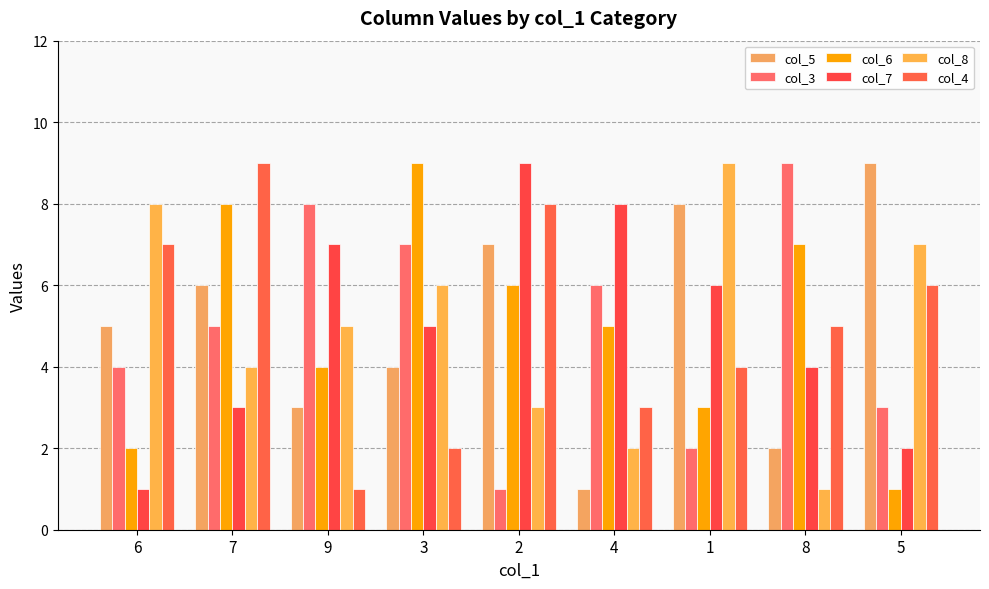

Which label corresponds to the smallest value in the chart?

4